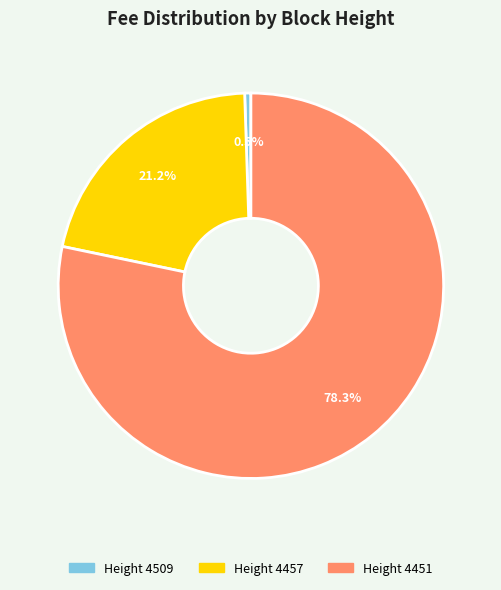

Is there a majority slice in this chart?

Yes